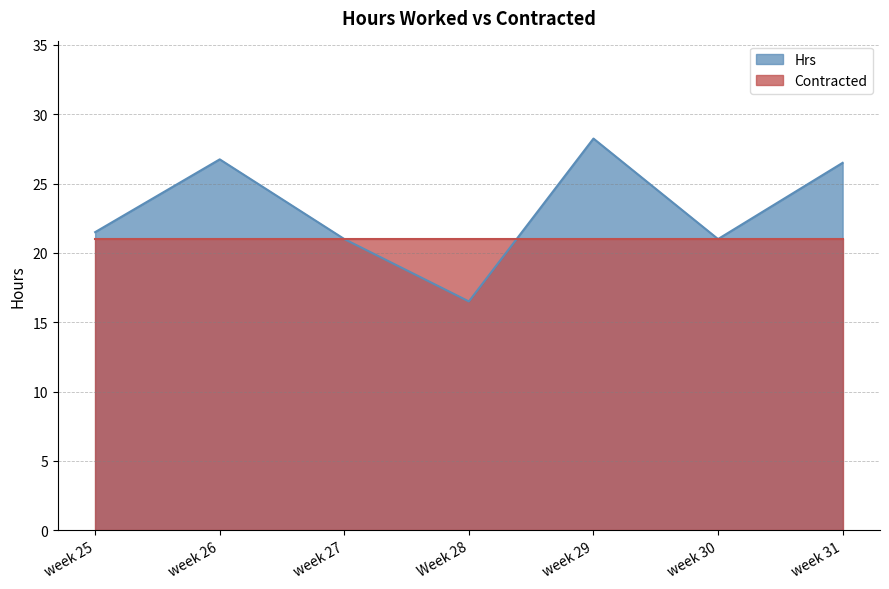

How many points are lower than both their immediate neighbors (excluding endpoints)?

2